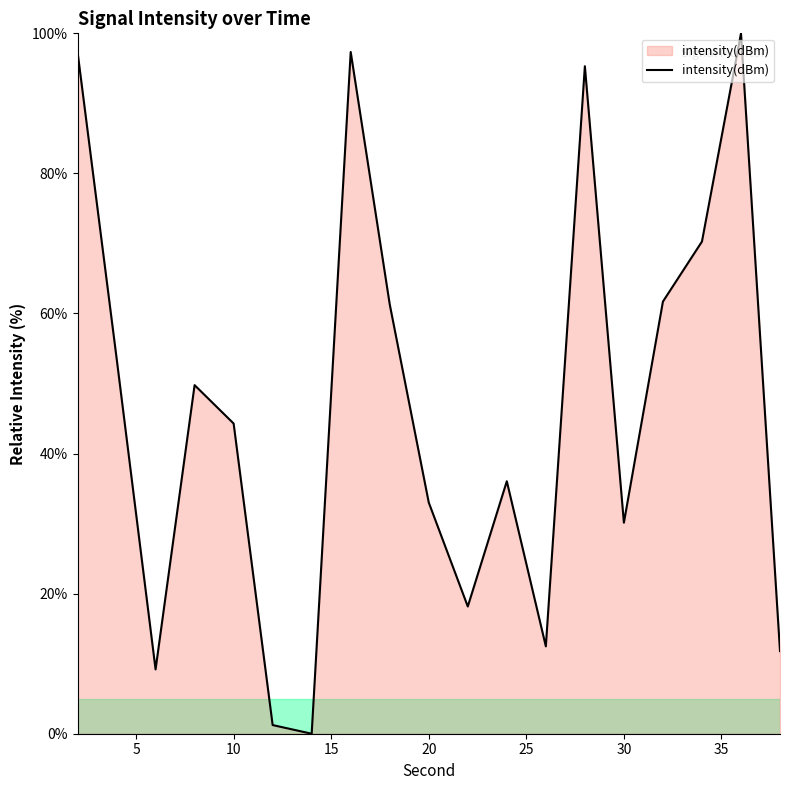

What is the difference between the maximum and minimum values?

100.0